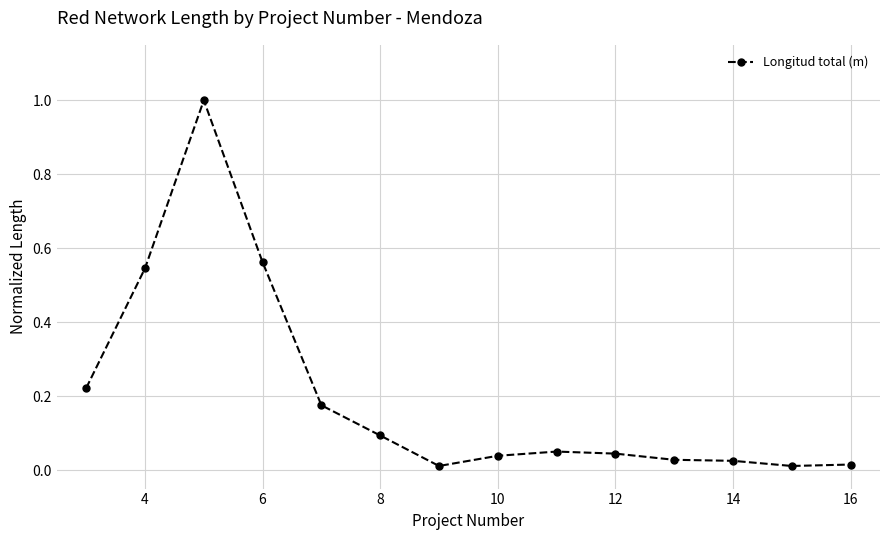

What is the maximum value shown in the chart?

1.0